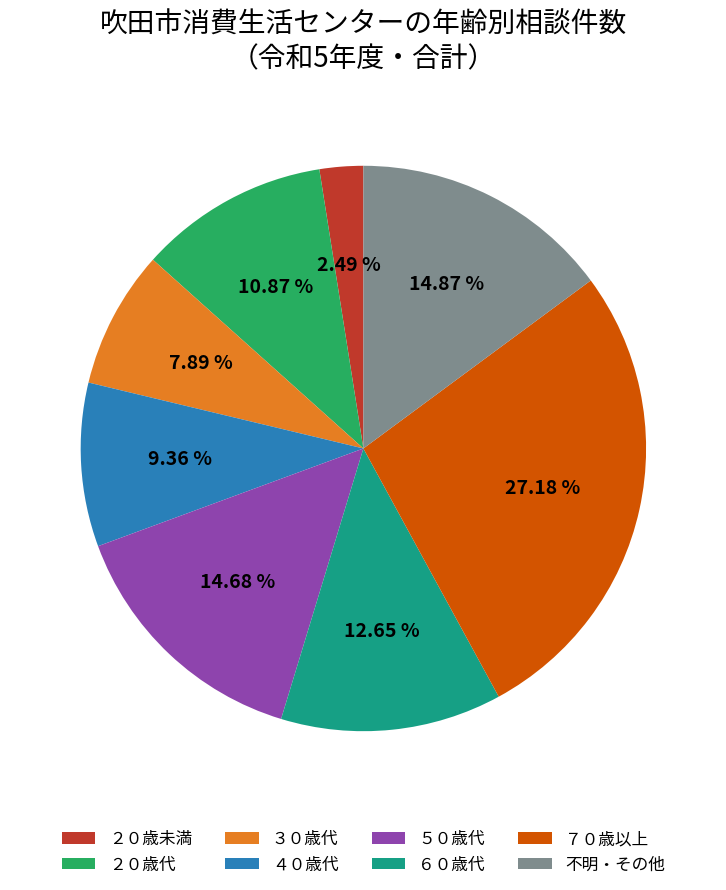

Is the sum of ５０歳代 and 不明・その他 greater than half?

No